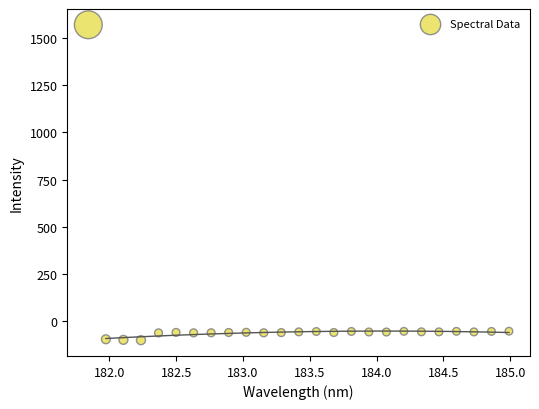

What is the range of X values (max minus min)?

3.1